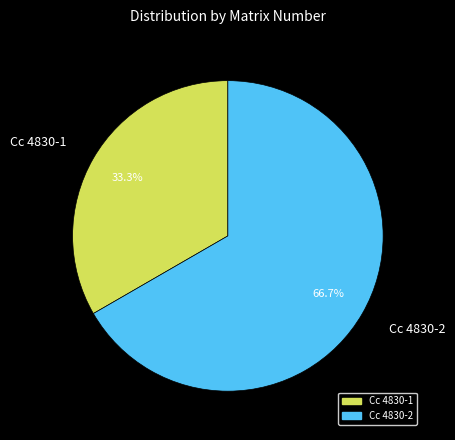

To the nearest percent, what is the average slice percentage?

50%